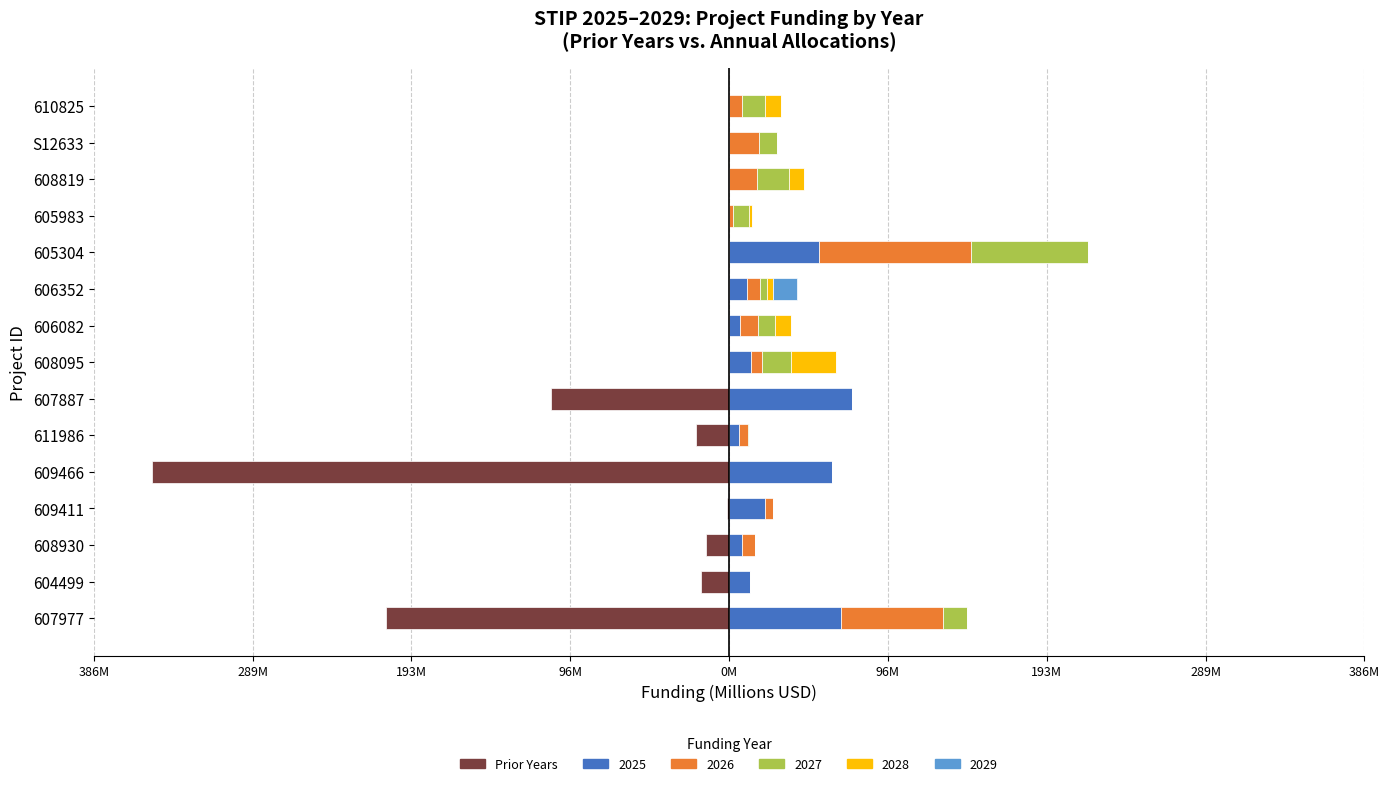

Reading left to right, list all the values displayed in this chart.

-208.3	-17.0	-13.8	-1.0	-350.5	-20.4	-108.1	0.0	0.0	0.0	0.0	0.0	0.0	0.0	0.0